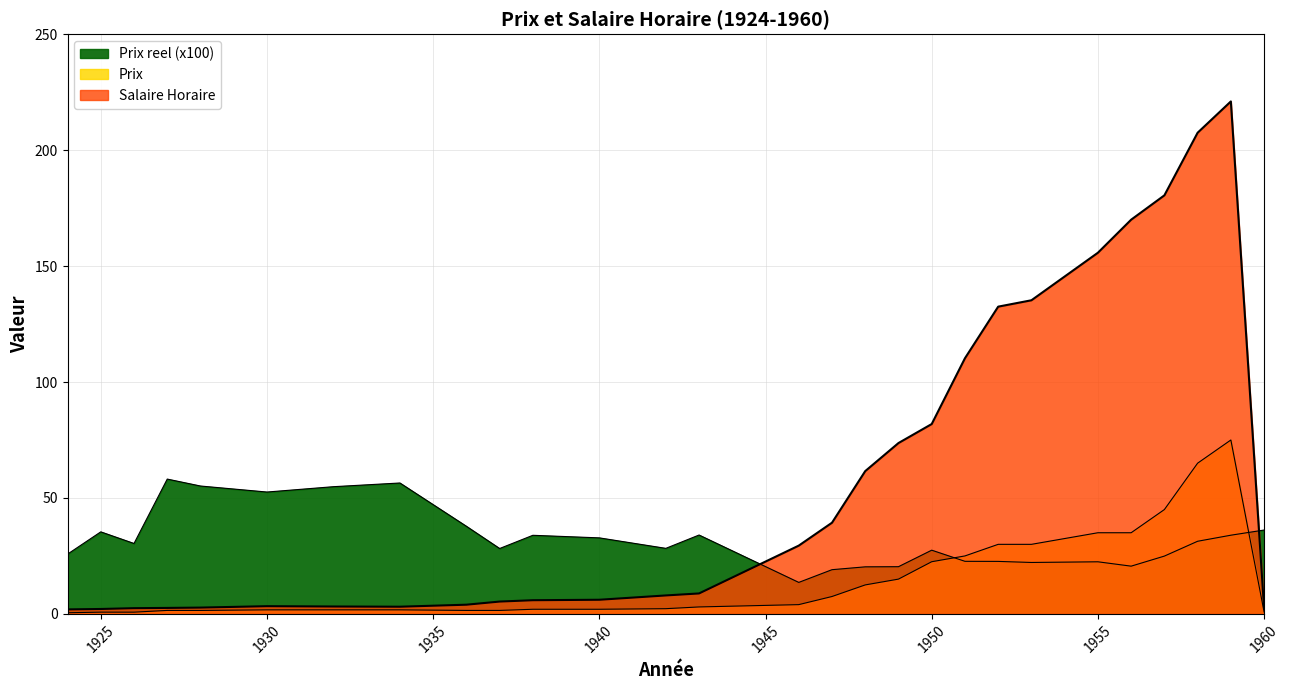

What is the total value across all series at 1951?

157.9